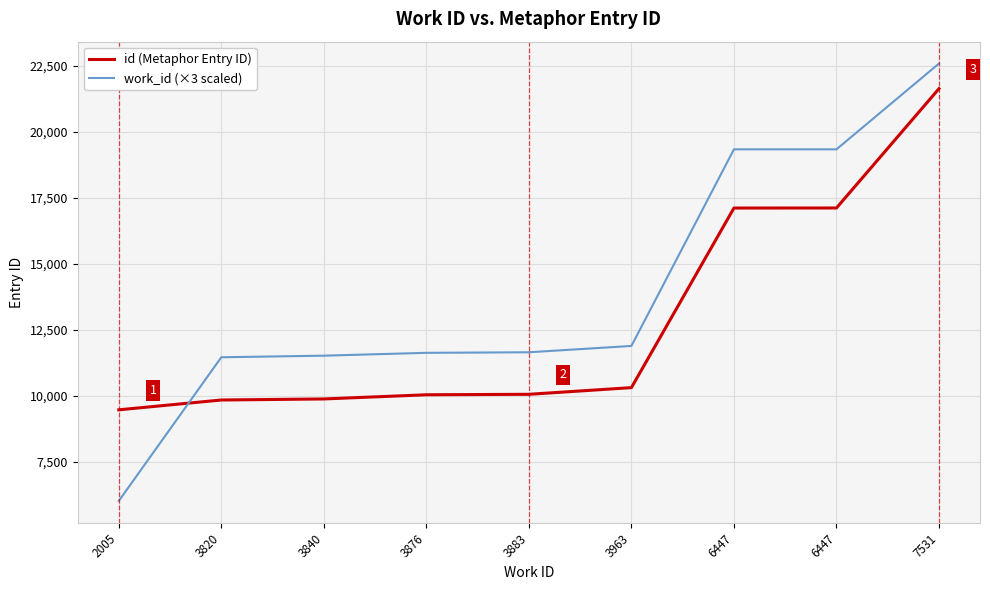

Rank the series by their maximum value, from highest to lowest.

work_id (×3 scaled), id (Metaphor Entry ID)